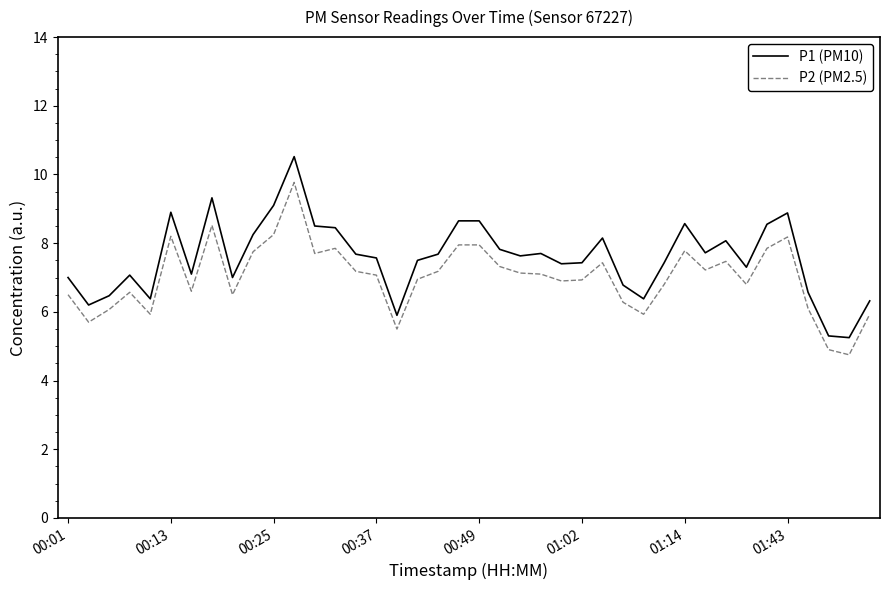

True or false: P2 (PM2.5) and P1 (PM10) cross at least once.

False